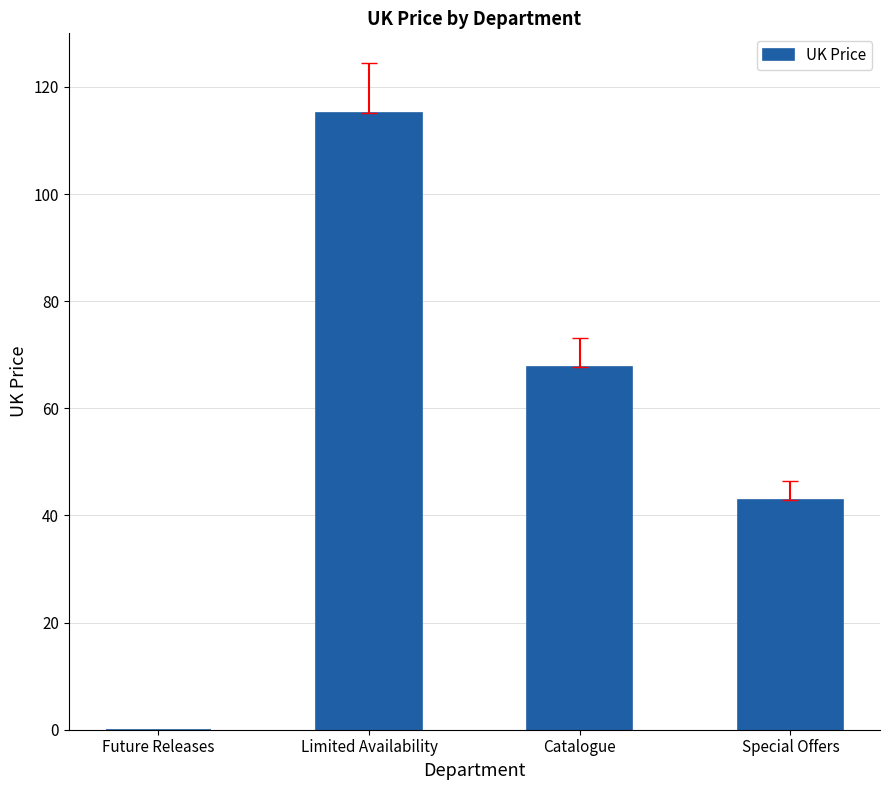

Is it true that the value at Limited Availability is 115.2?

True